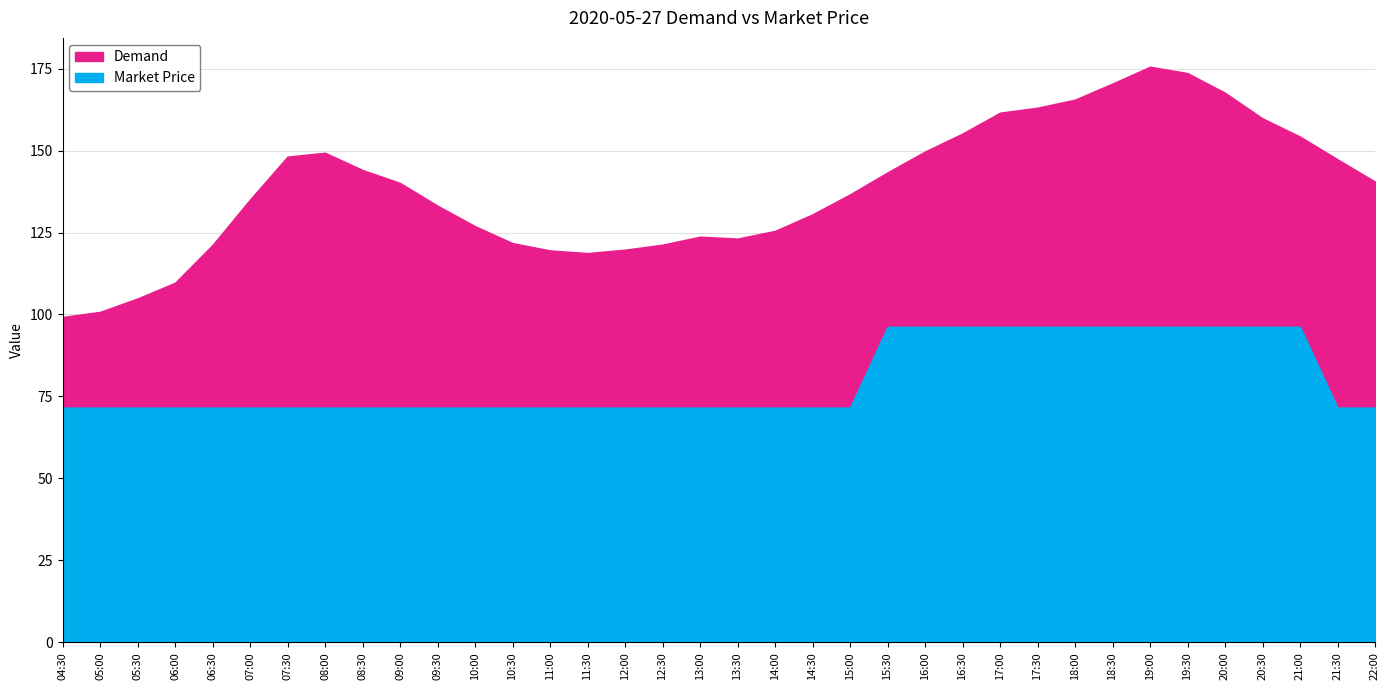

Which label corresponds to the largest value in the chart?

19:00